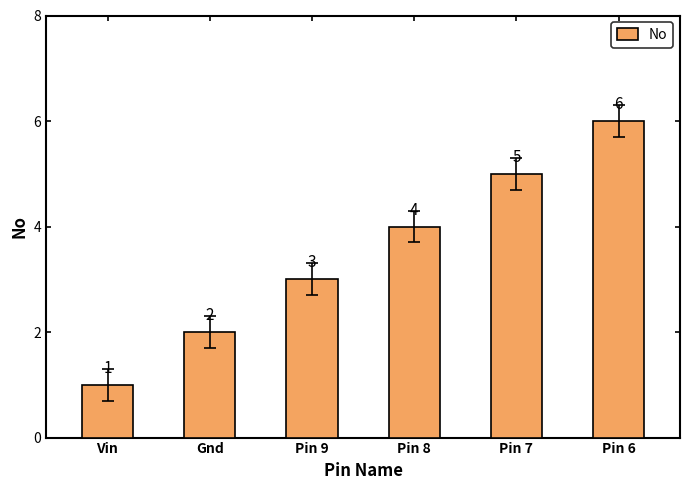

Reading right to left, what are all the values shown in this chart?

Pin 6=6	Pin 7=5	Pin 8=4	Pin 9=3	Gnd=2	Vin=1